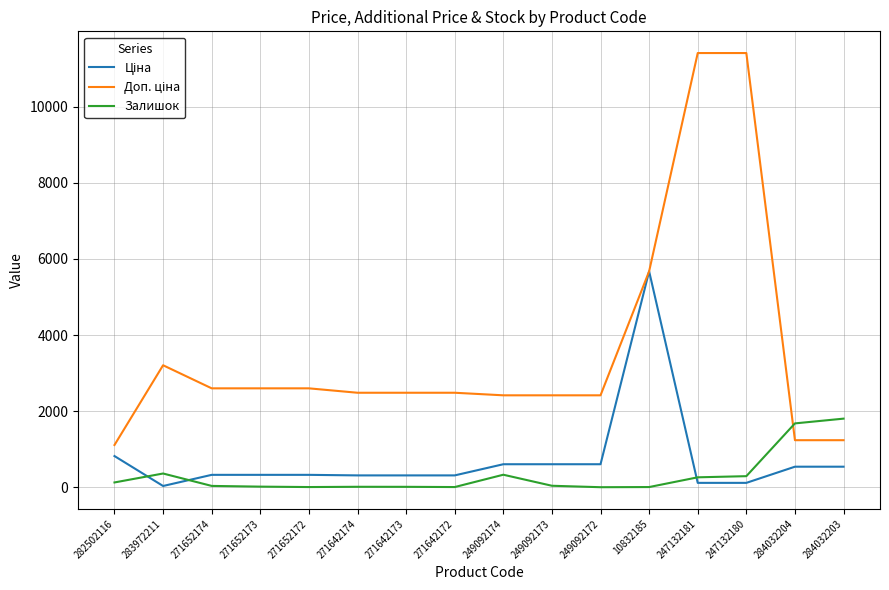

What is the total value across all series at 284032204?

3451.4